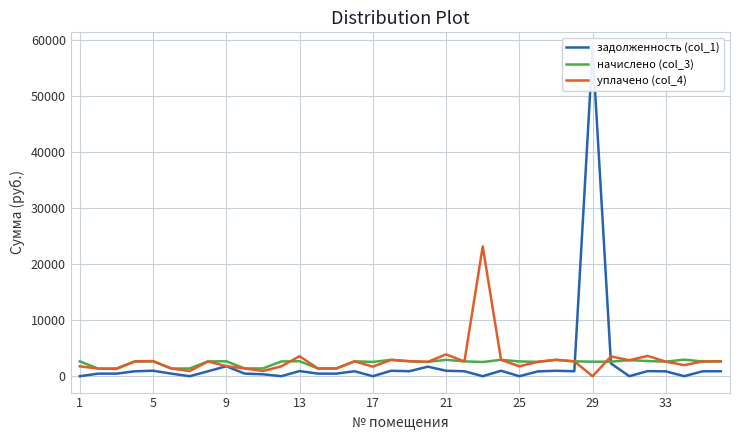

True or false: задолженность (col_1) and начислено (col_3) cross at least once.

True